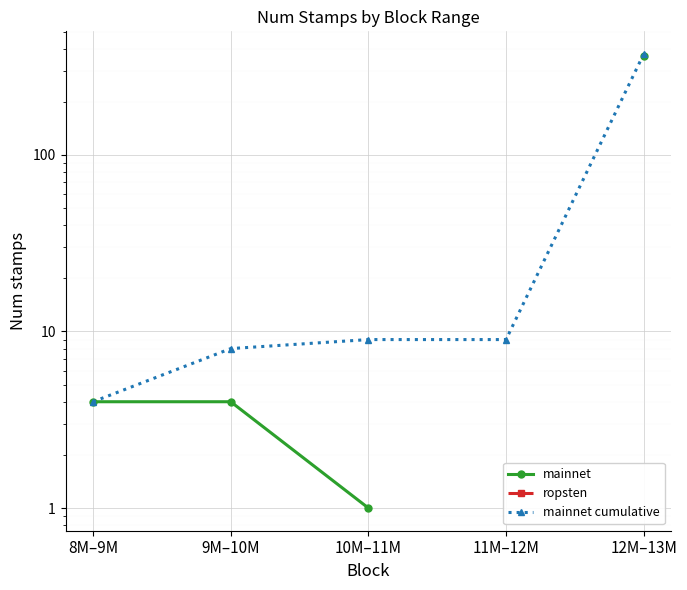

Is the value of mainnet cumulative at 12M–13M greater than the value of mainnet at 12M–13M?

Yes